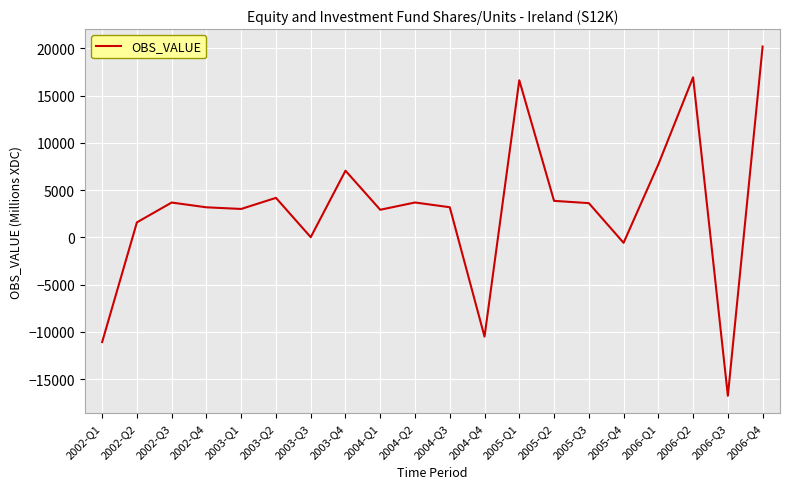

Which label corresponds to the smallest value in the chart?

2006-Q3